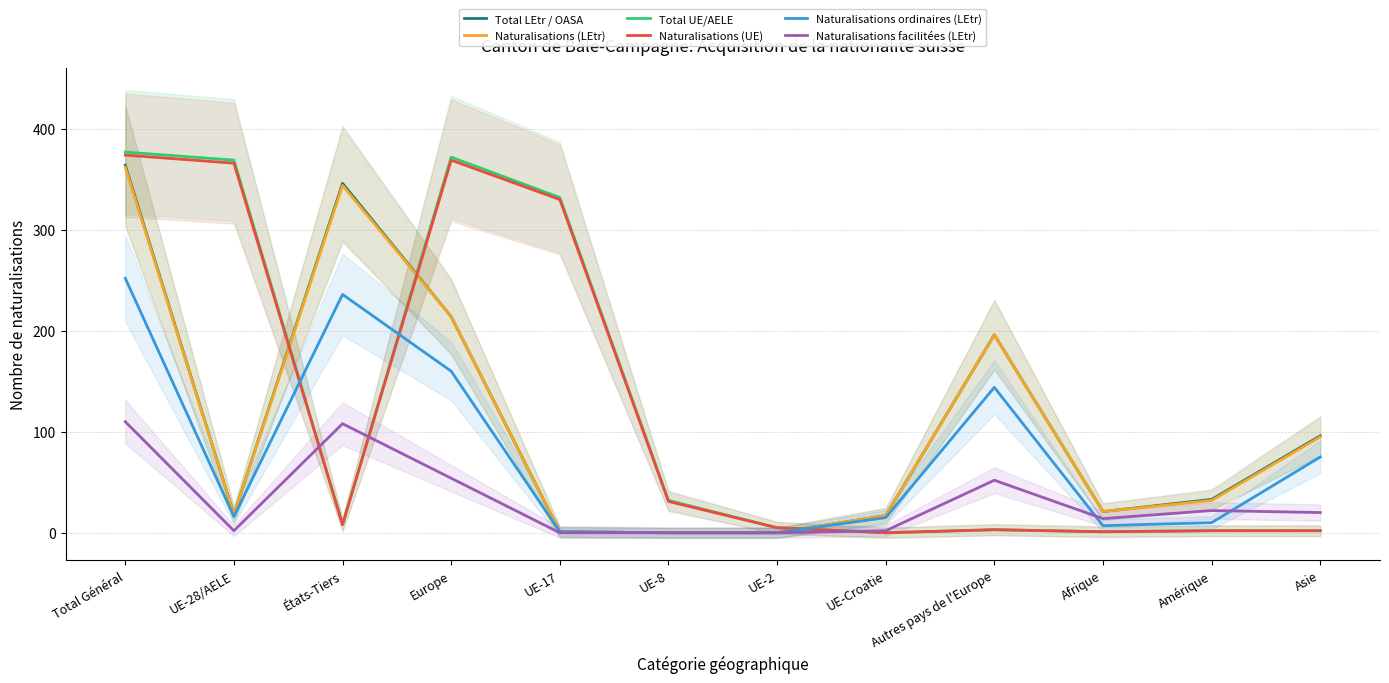

How many positive values does the Total LEtr / OASA series have?

10